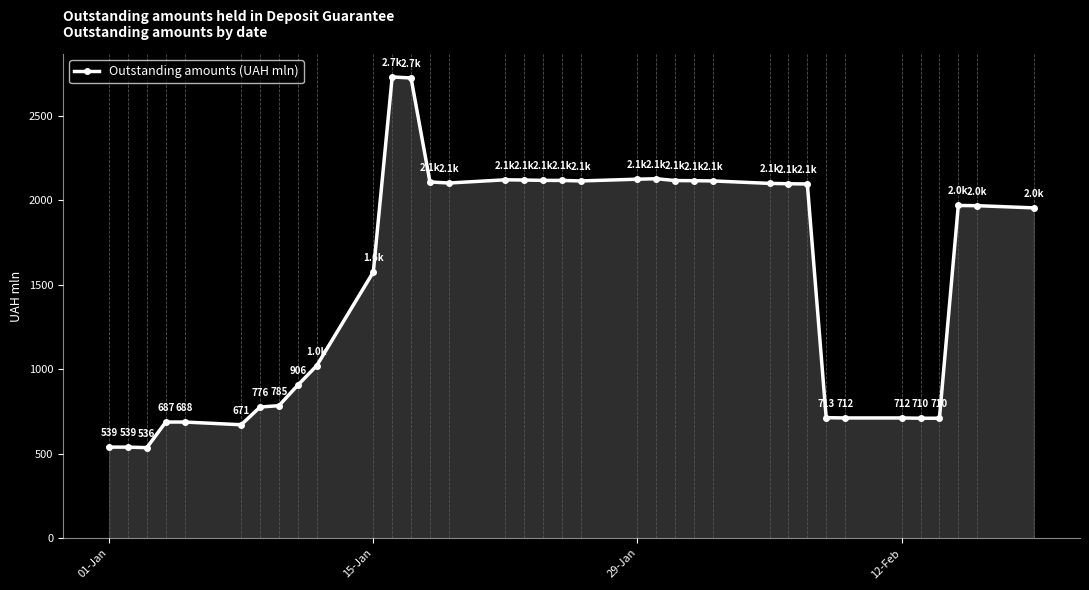

True or false: the data has more than 2 interior local peaks.

True